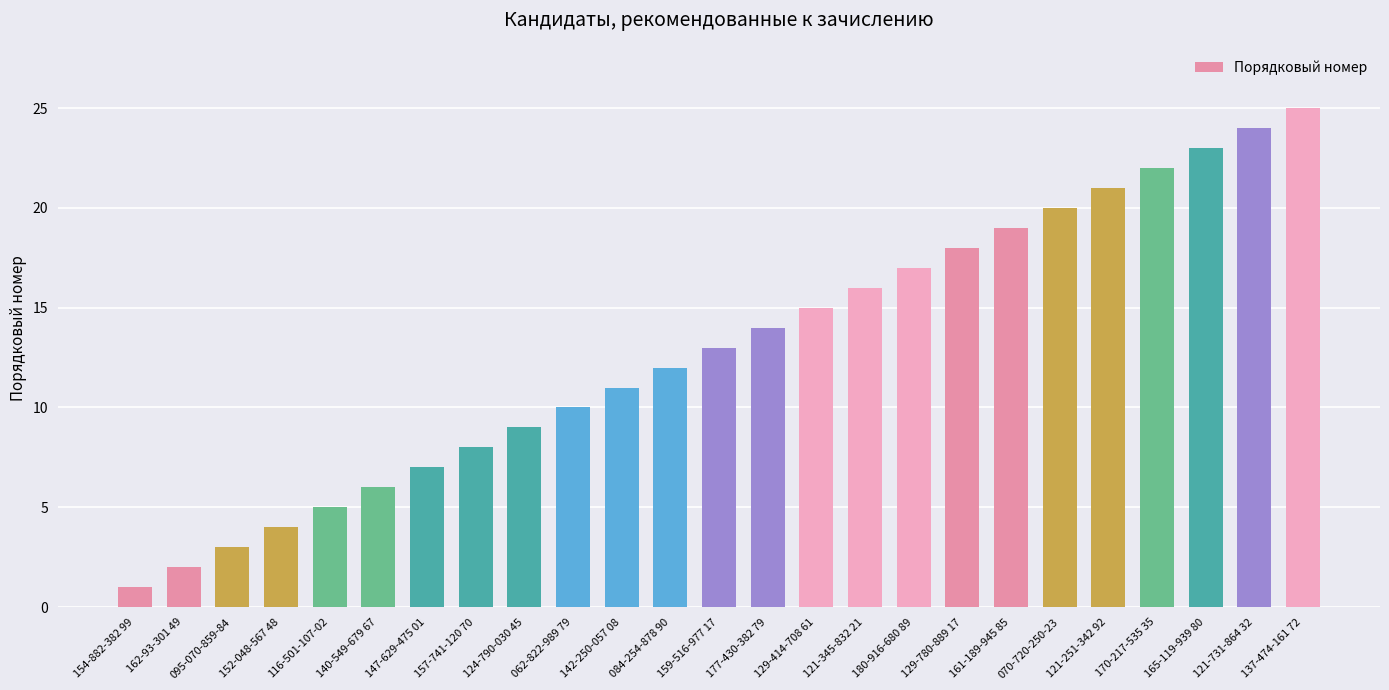

The value at 162-93-301 49 is 3. True or false?

False